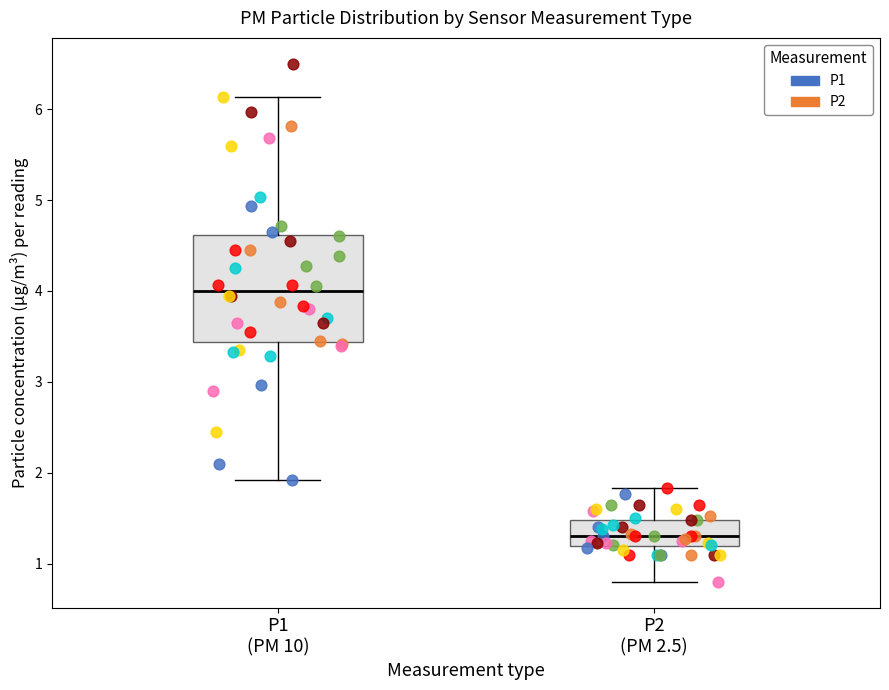

Which box's median line is the lowest?

P2 (PM 2.5)